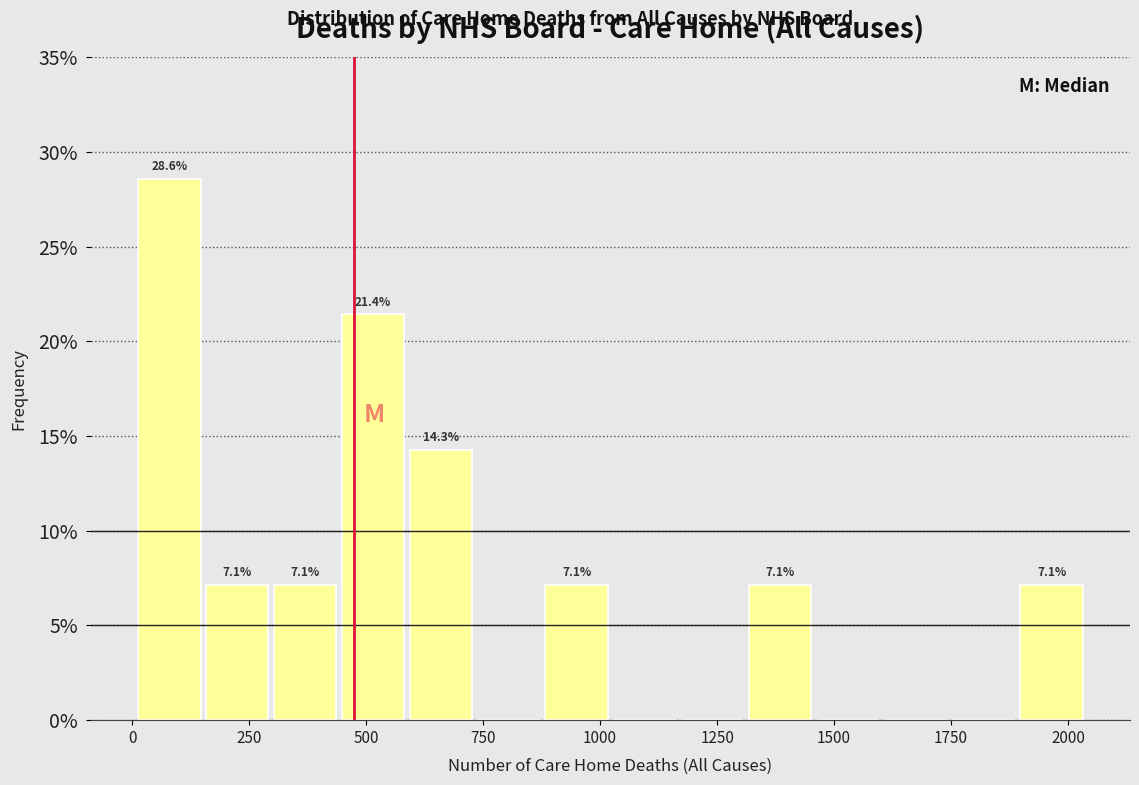

Read against the x-axis, roughly where is the centre of the tallest bar?

100